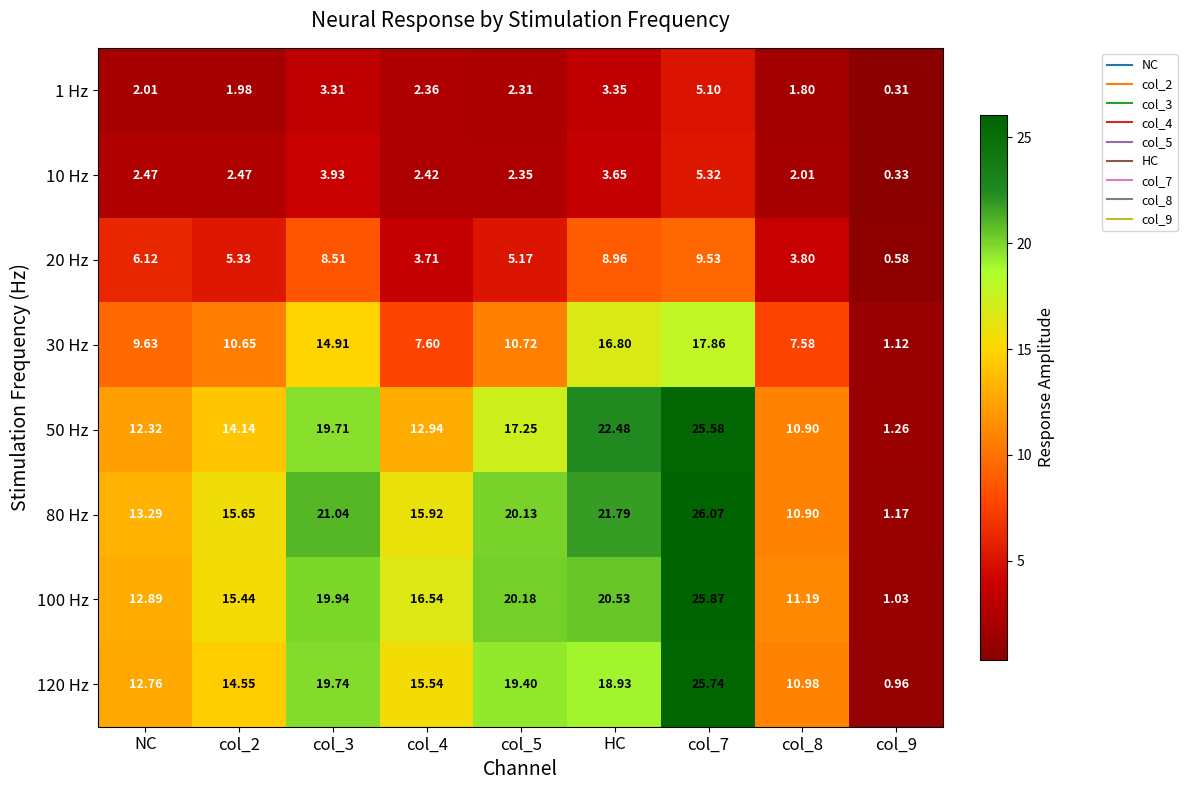

At which label is 80 Hz closest to 13?

NC